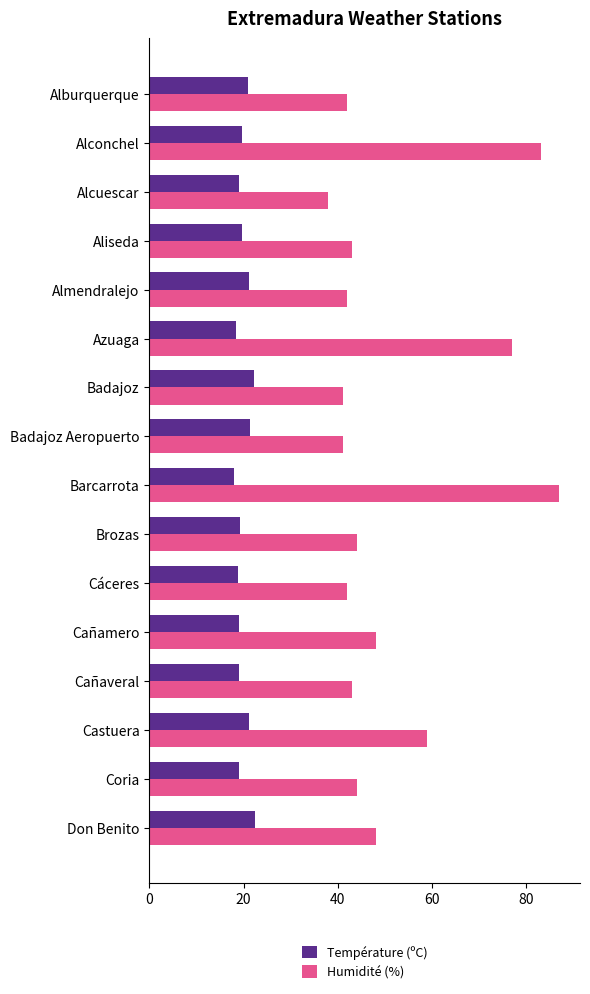

What is the total value across all series at Alcuescar?

57.1